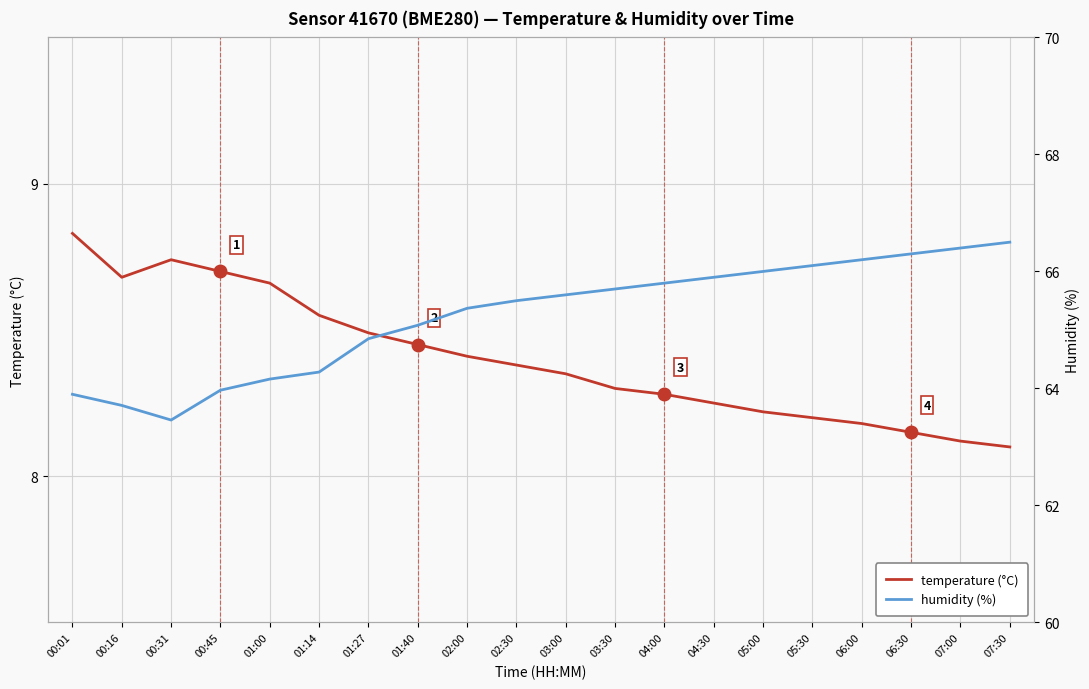

List the series in order of their overall mean, lowest first.

temperature (°C), humidity (%)